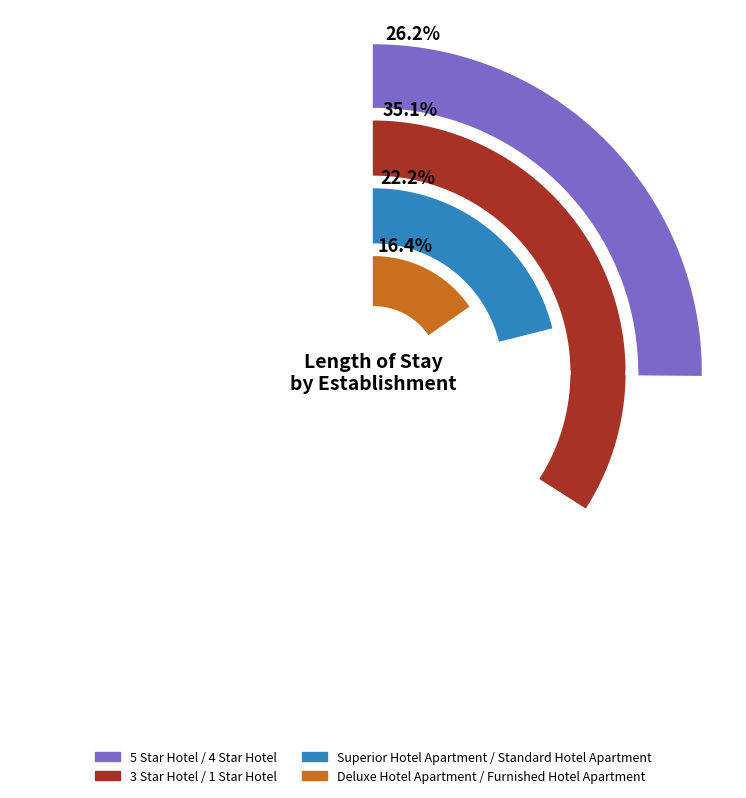

Between Deluxe Hotel Apartment and 4 Star Hotel, which is larger?

4 Star Hotel